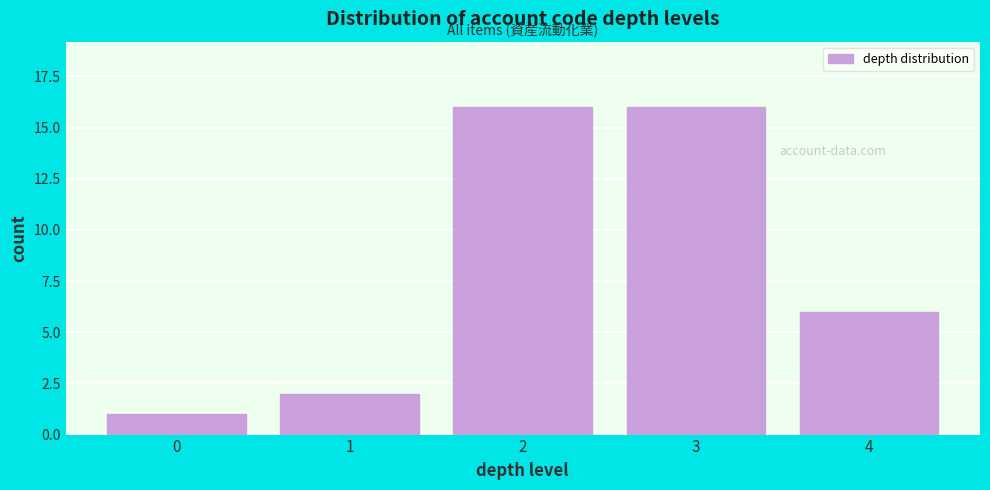

Reading left to right, extract all data points from this chart.

1	2	16	16	6